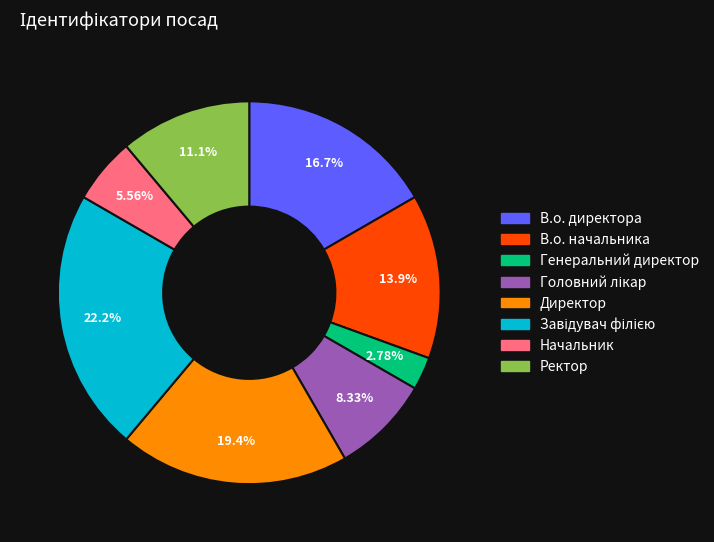

To the nearest percent, what is the average slice percentage?

12%